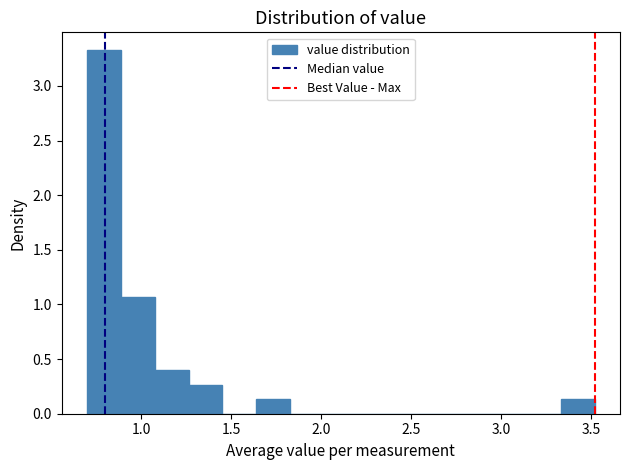

Read against the x-axis, roughly where is the centre of the tallest bar?

0.80